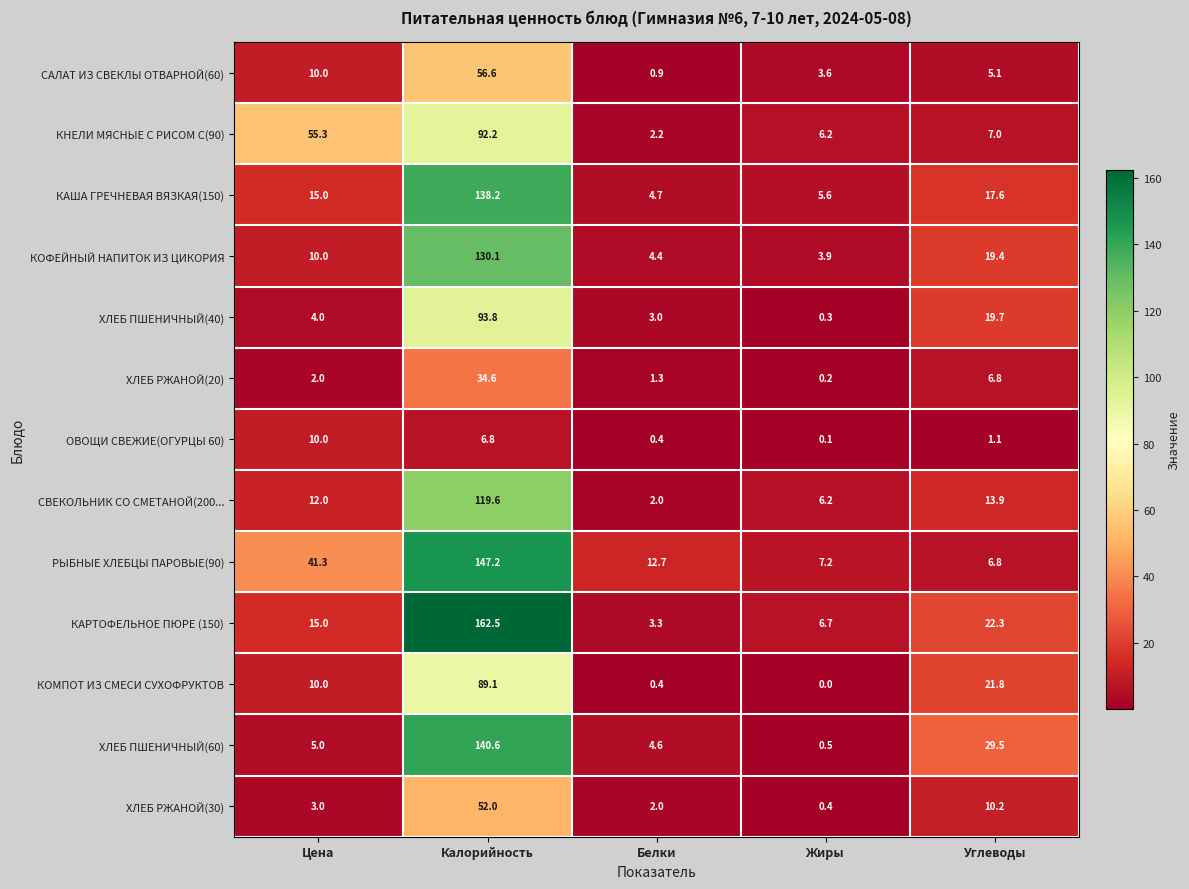

Which series changed the most between Жиры and Углеводы?

ХЛЕБ ПШЕНИЧНЫЙ(60)